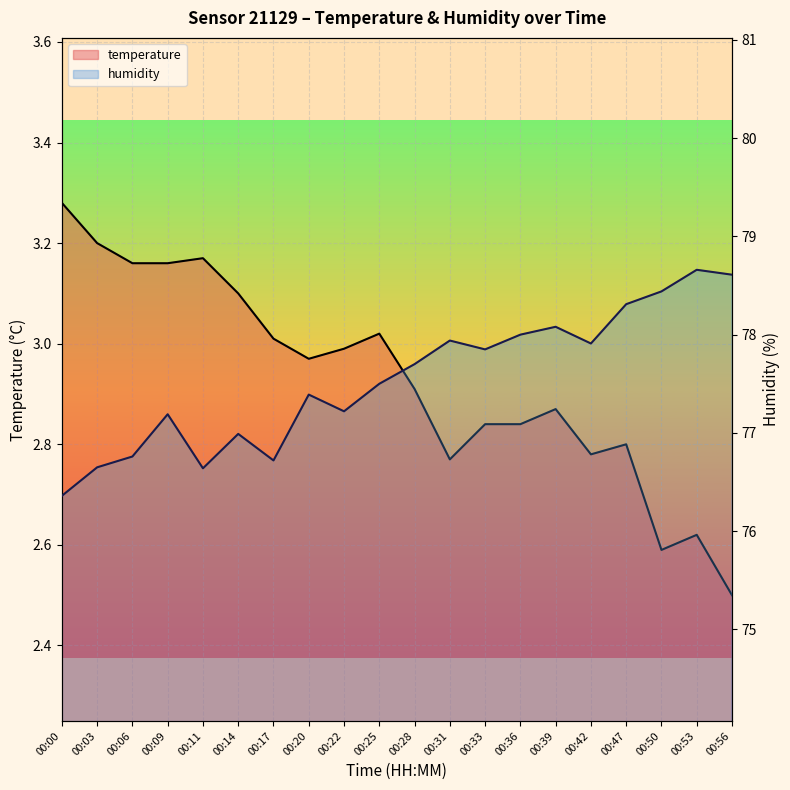

True or false: temperature and humidity cross at least once.

False